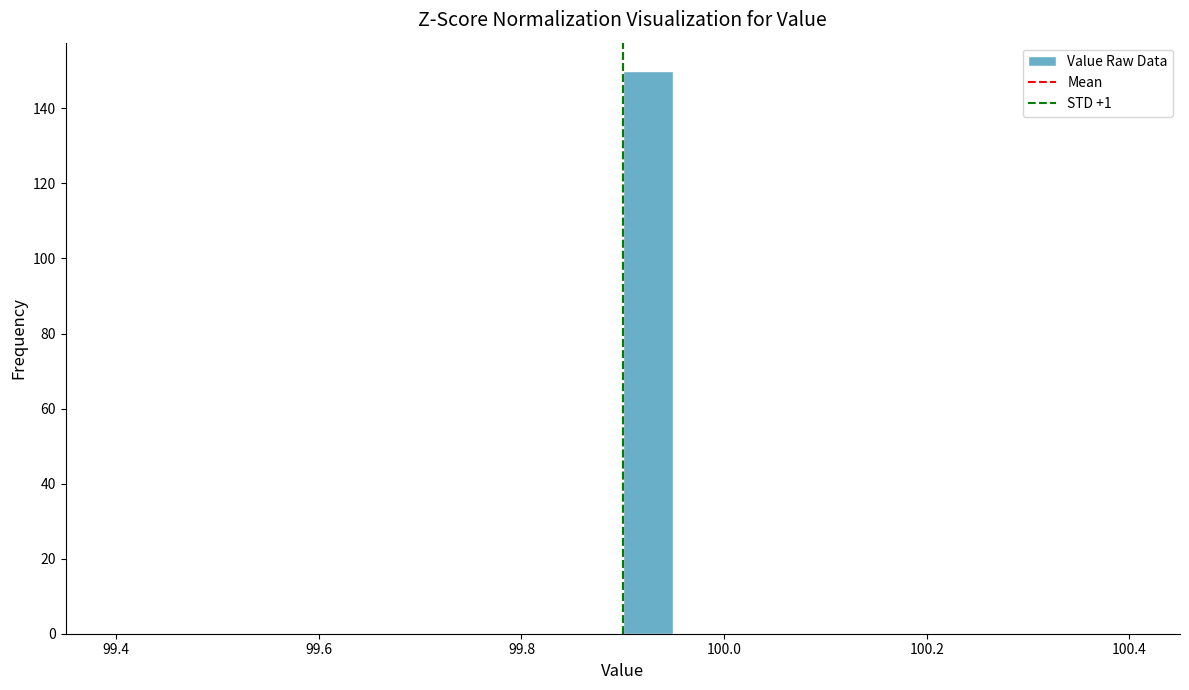

Around what value on the x-axis is the tallest bar? Give the approximate position of its centre, as read against the axis.

99.92